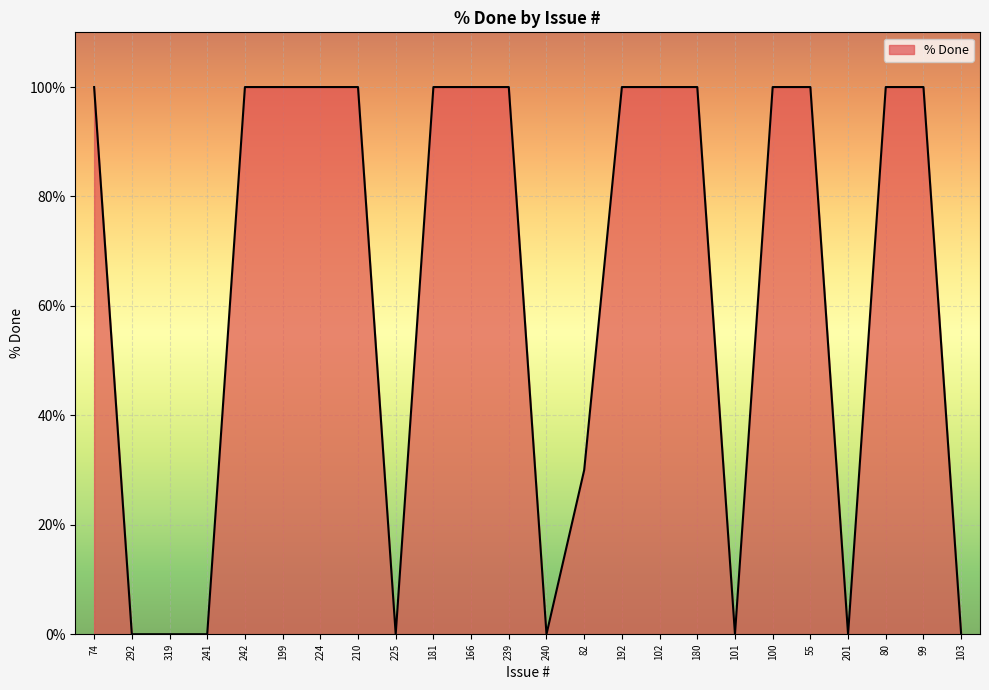

Count the values in the range 0 to 100.

24